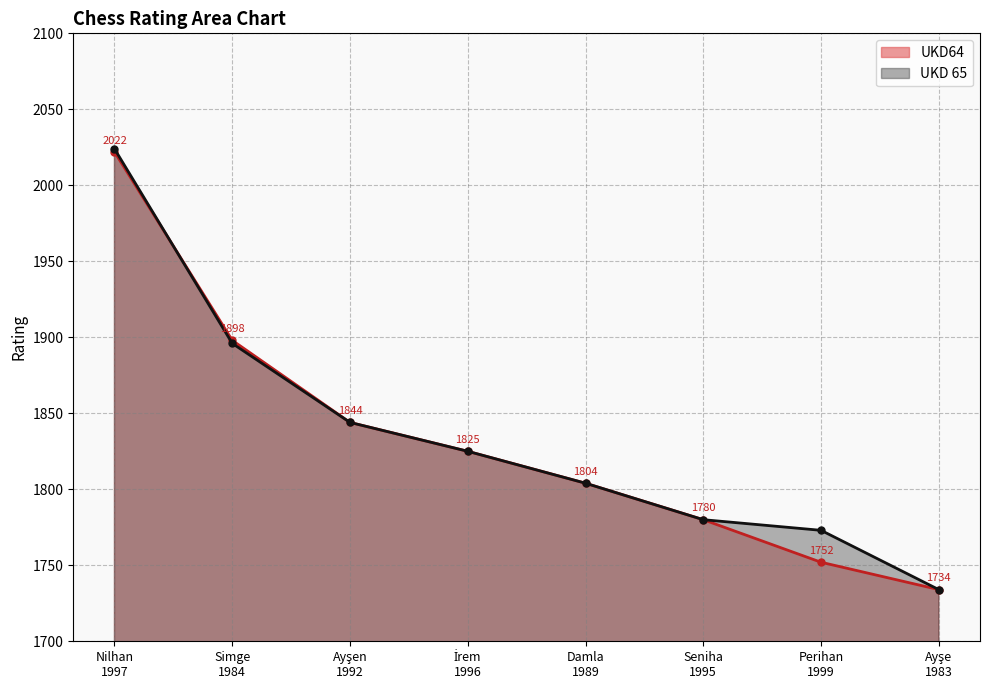

Is it true that UKD 65 equals 722 at Ayşen 1992?

False